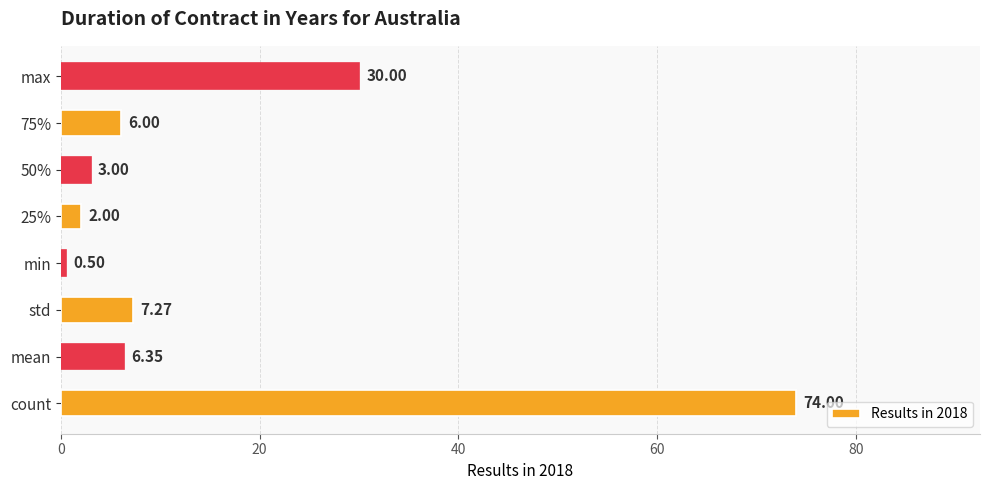

What is the difference between the second highest and minimum values?

29.5